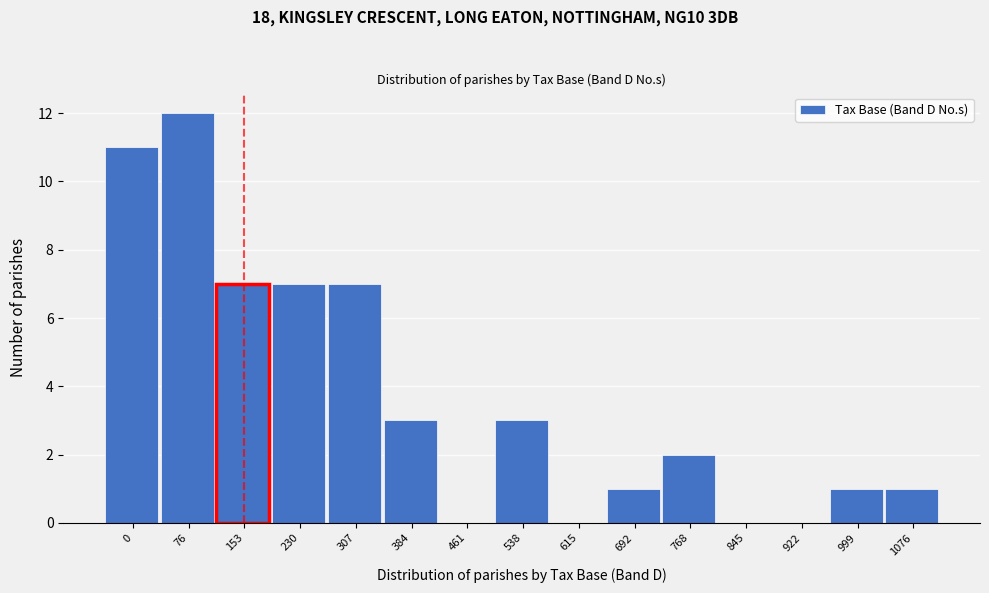

Reading right to left, transcribe all the data shown in this chart.

1076=1	999=1	922=0	845=0	768=2	692=1	615=0	538=3	461=0	384=3	307=7	230=7	153=7	76=12	0=11